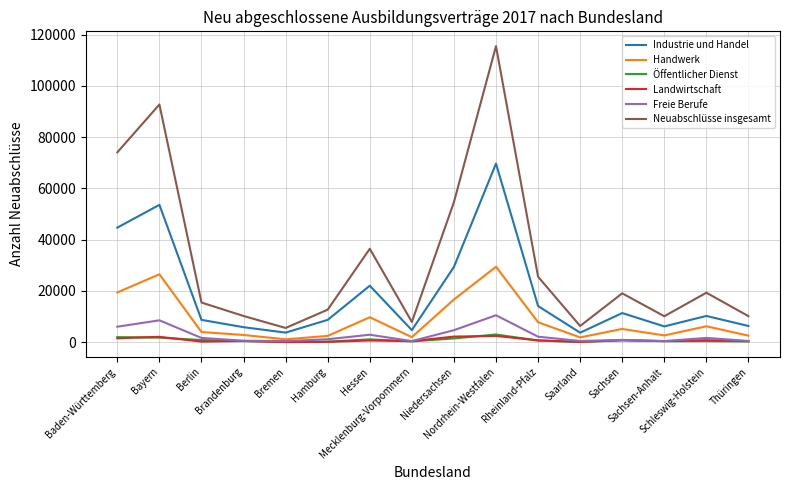

What is the highest value of the Freie Berufe series?

10515